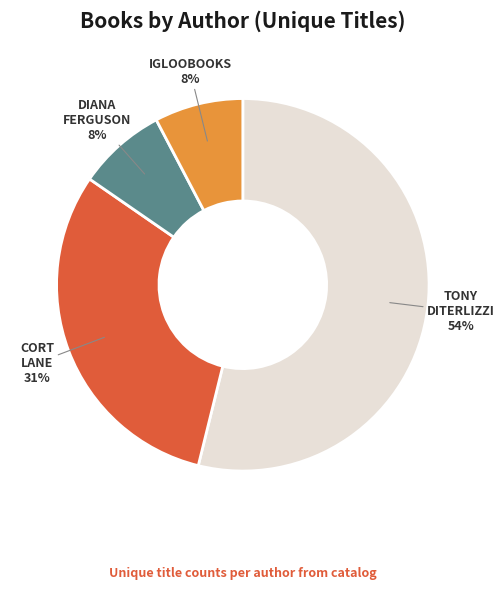

Is there a majority slice in this chart?

Yes